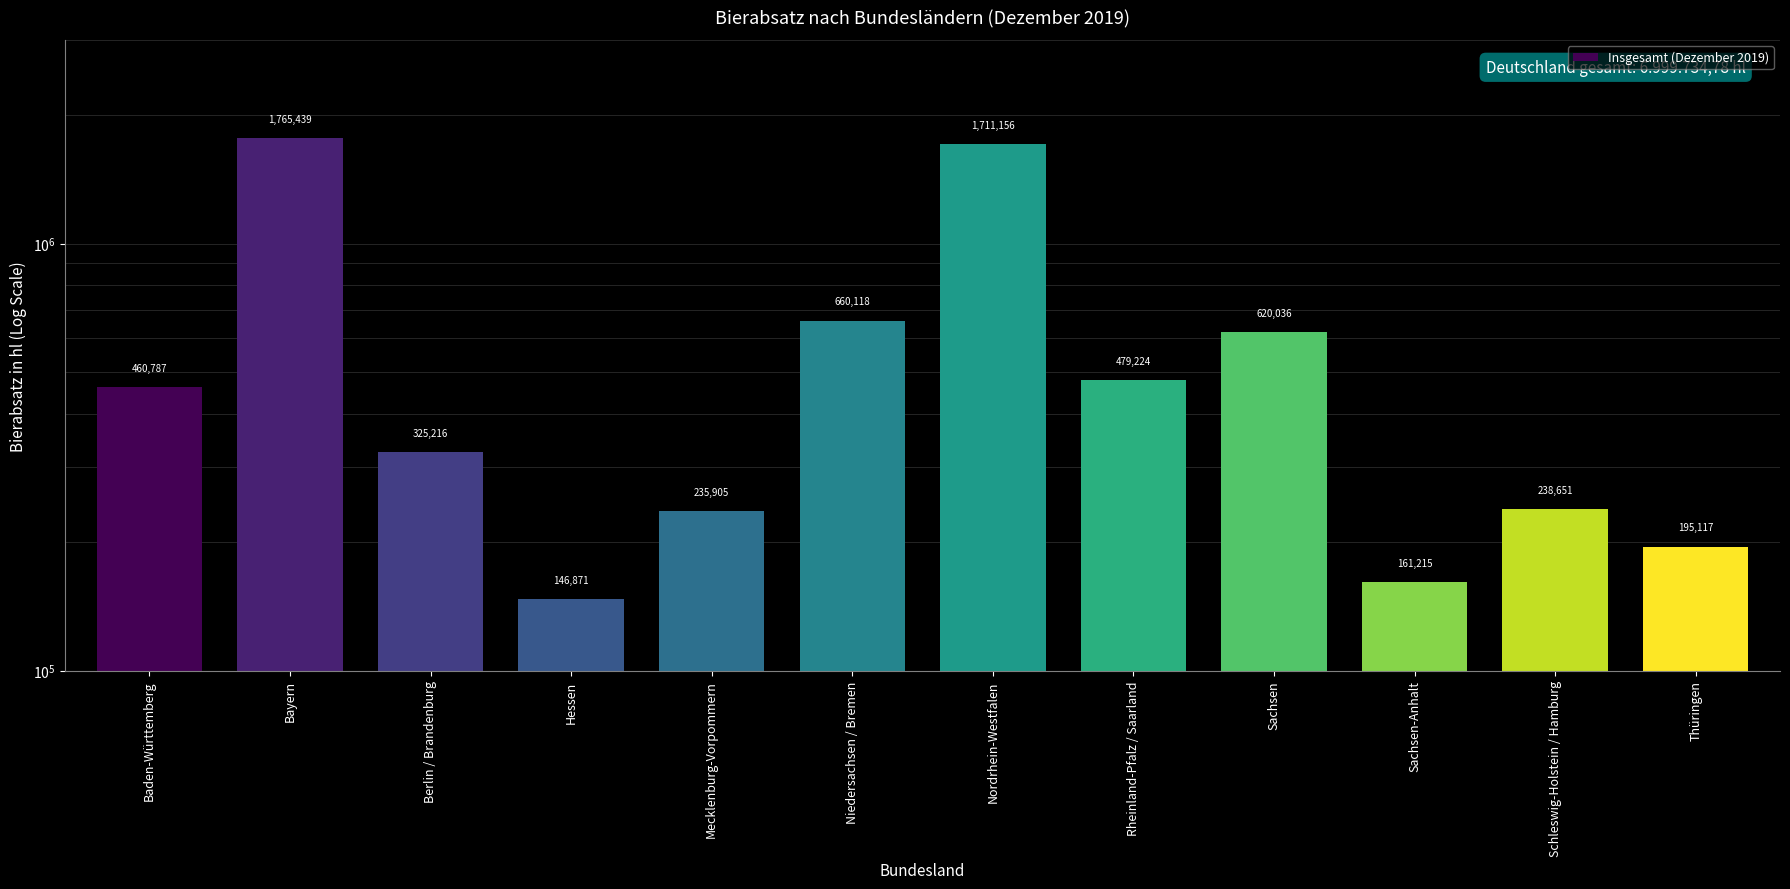

What is the approximate value at Berlin / Brandenburg?

325216.2